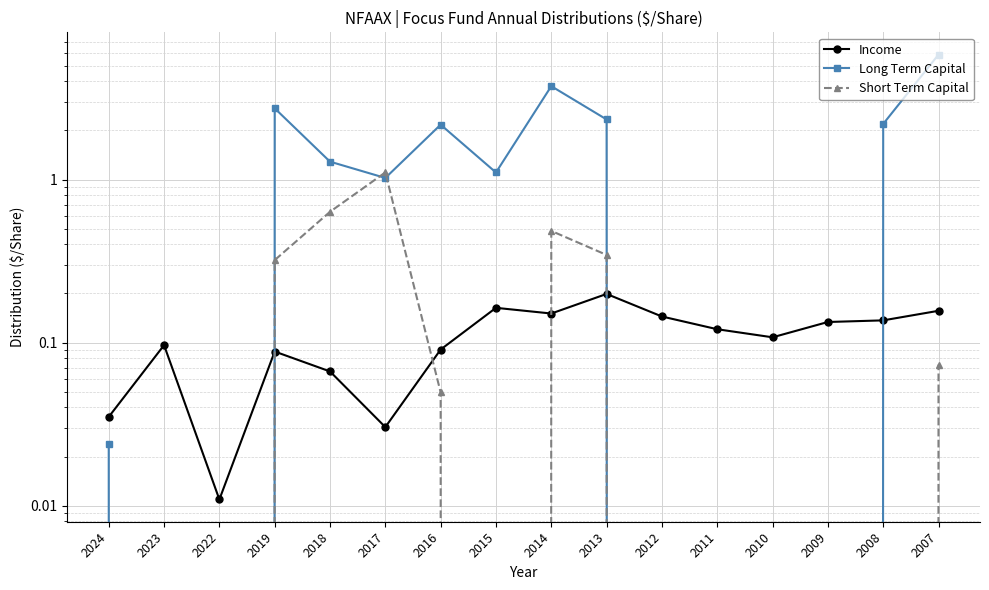

After their last crossing, which series has the higher values: Long Term Capital or Income?

Long Term Capital